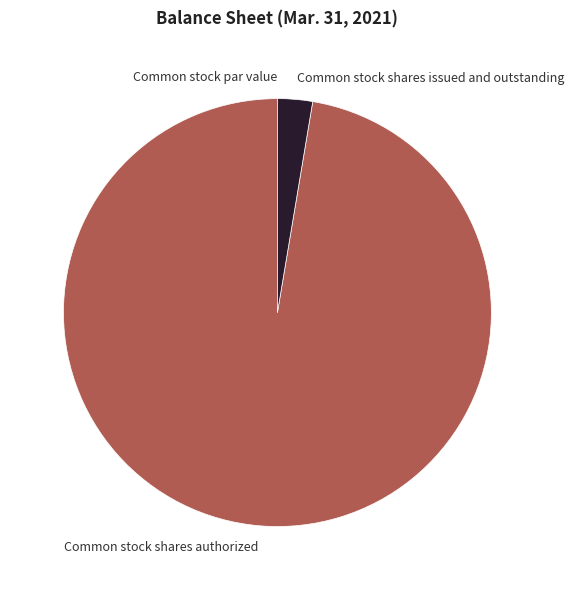

The Common stock shares authorized slice represents 97% of the pie. True or false?

True